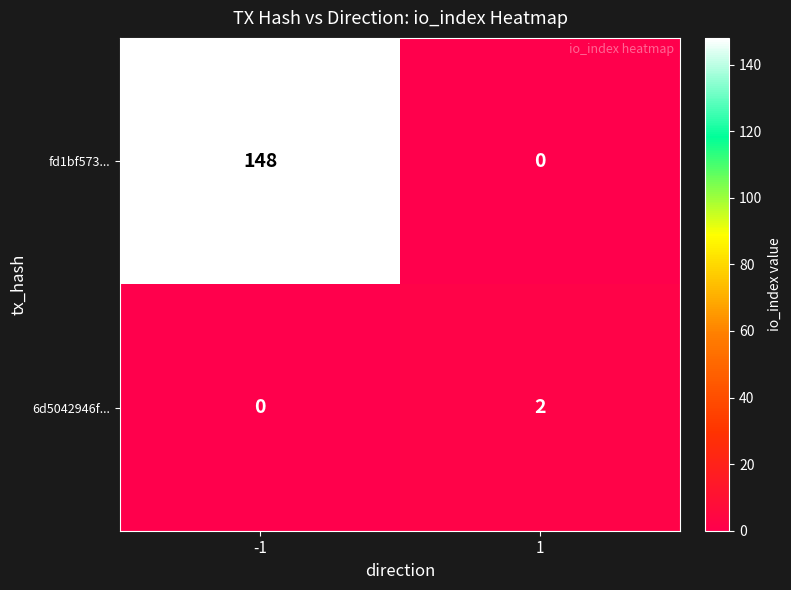

Which series has the widest spread of values?

fd1bf573...